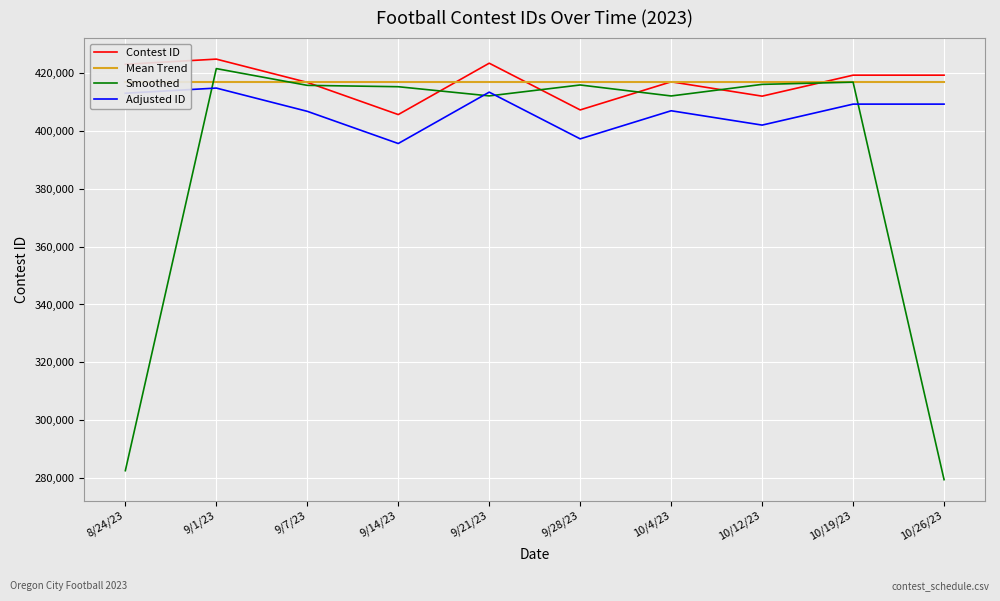

What is the value of the Mean Trend point at the 4th from the left?

416801.7